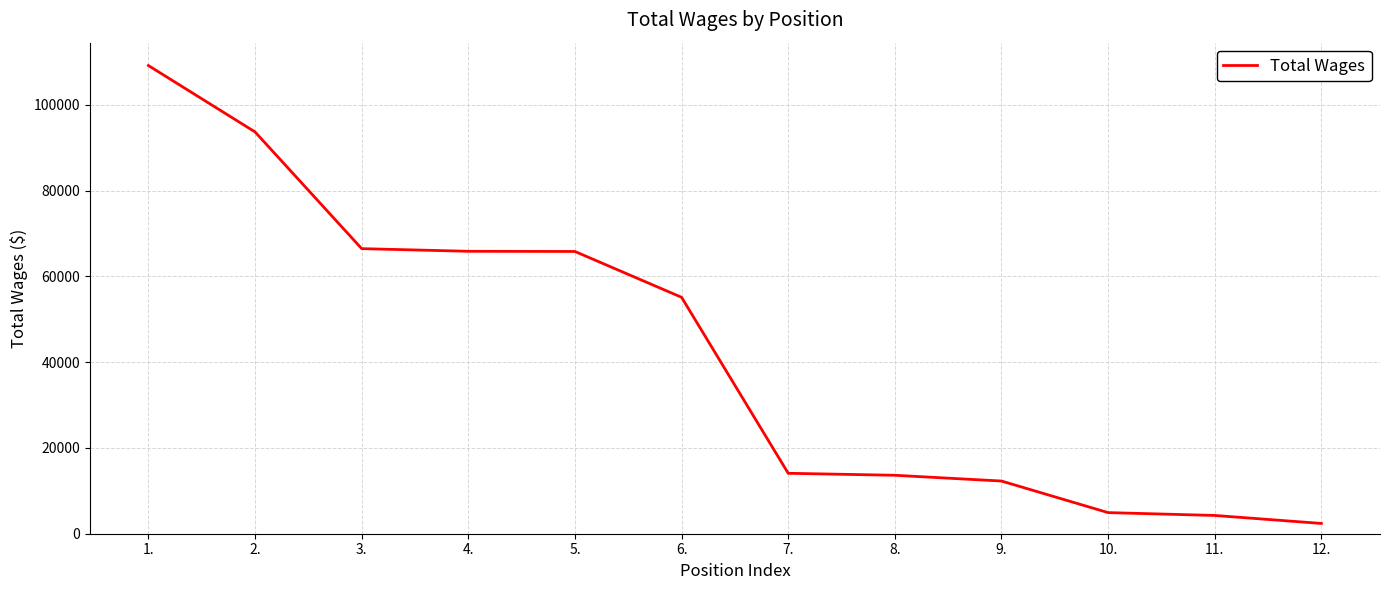

What is the greatest value displayed?

109178